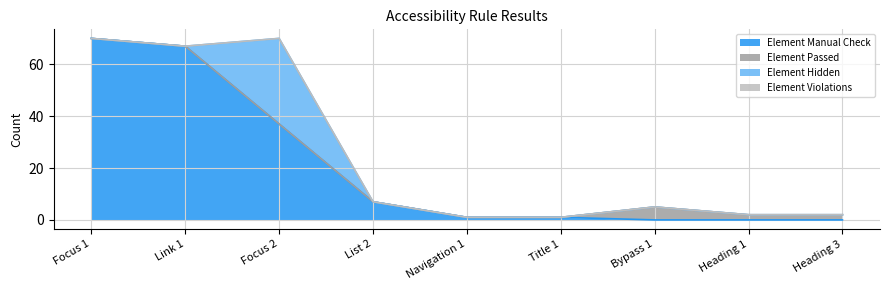

True or false: Element Hidden and Element Violations intersect in this chart.

False